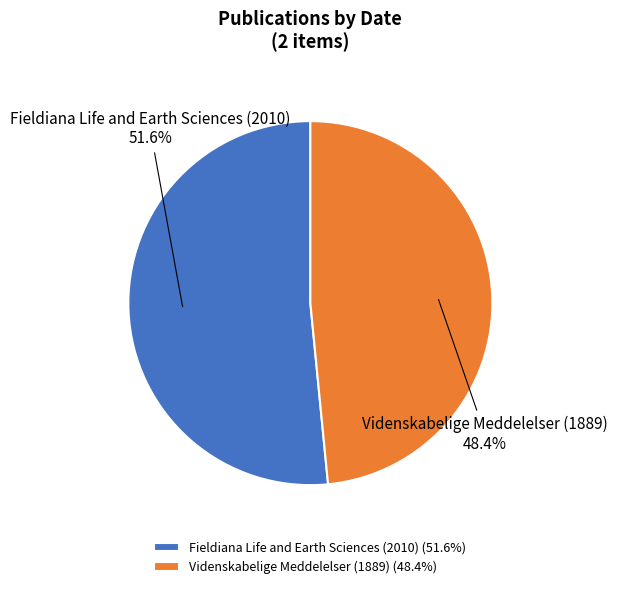

What portion of the pie excludes Fieldiana Life and Earth Sciences (2010)?

48.4%